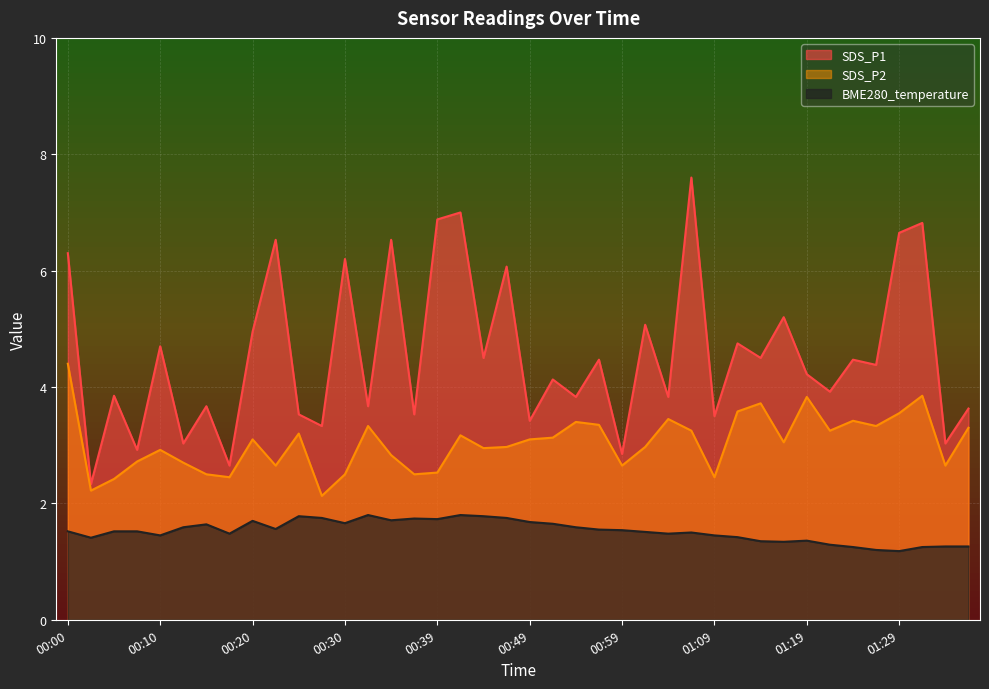

What is the sum of the SDS_P1 values at 01:29 and 01:33?

9.7